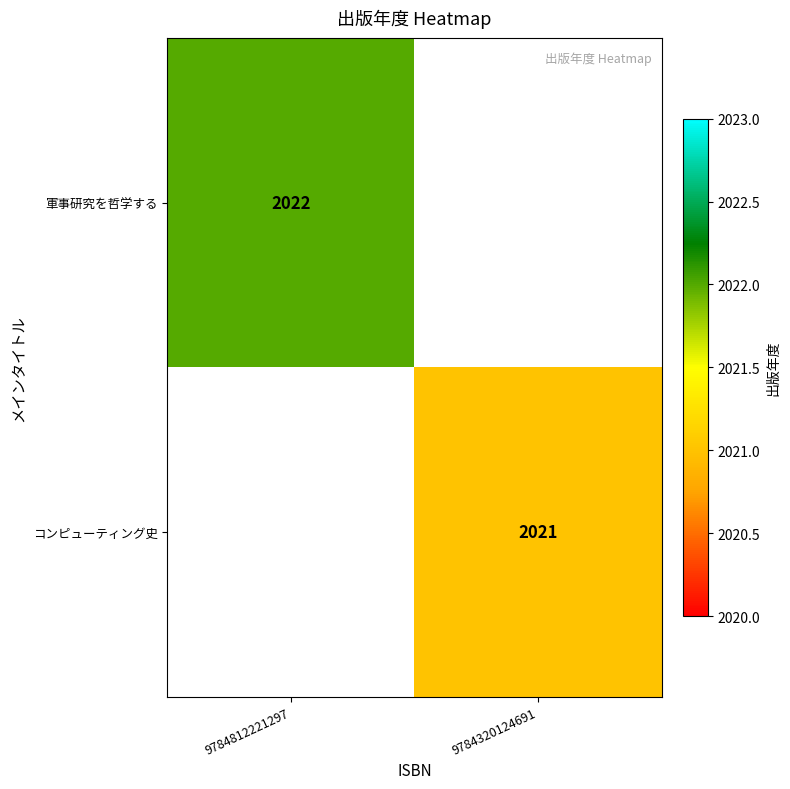

What is the smallest value displayed?

2021.0